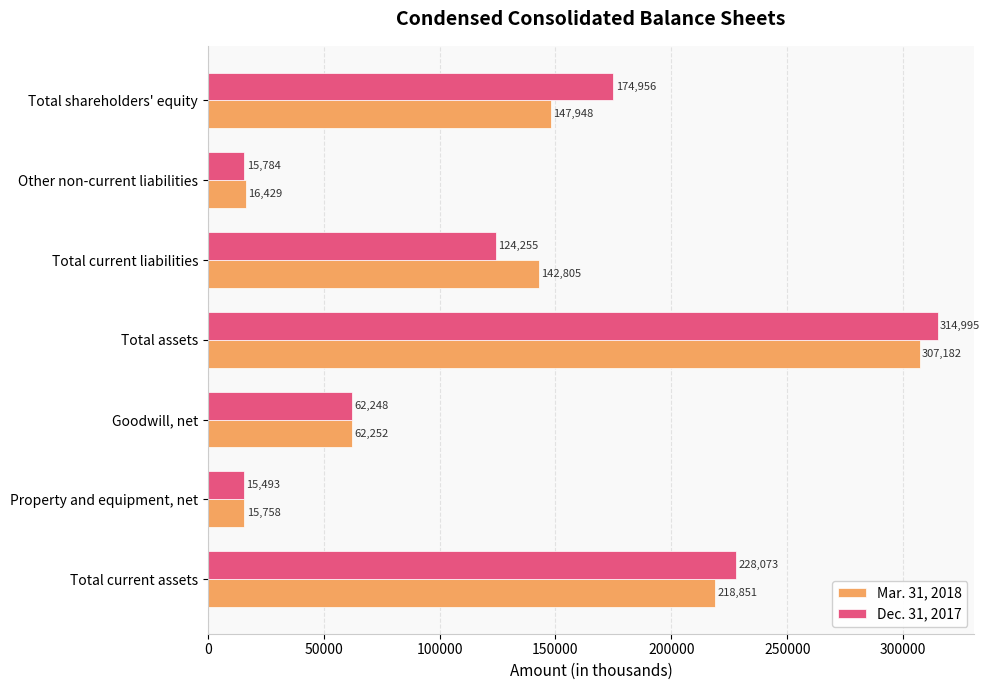

What is the sum of all Mar. 31, 2018 values?

911225